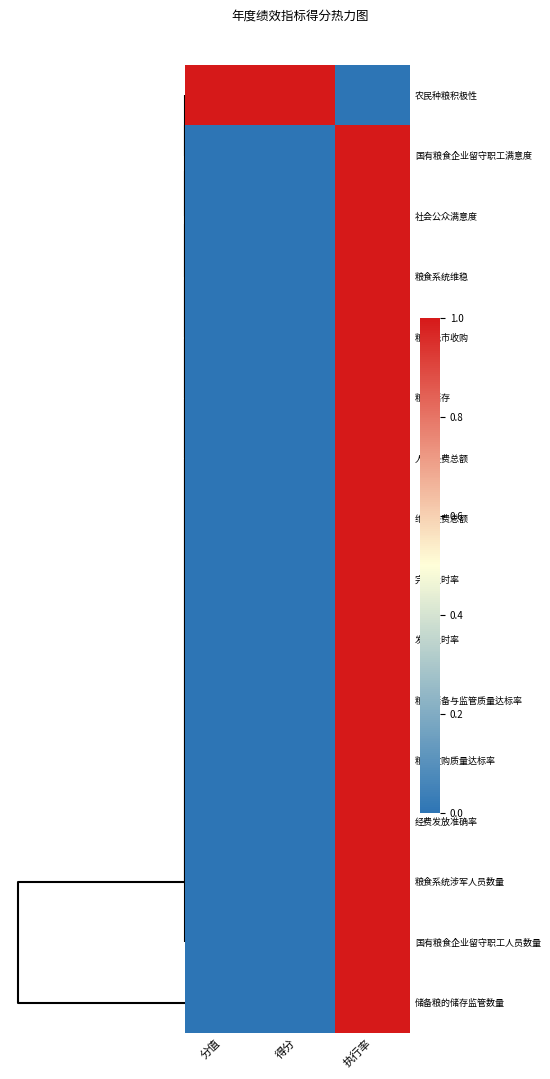

Reading left to right, transcribe all the data shown in this chart.

农民种粮积极性: 分值=1	得分=1	执行率=0
国有粮食企业留守职工满意度: 分值=0	得分=0	执行率=1
社会公众满意度: 分值=0	得分=0	执行率=1
粮食系统维稳: 分值=0	得分=0	执行率=1
粮食托市收购: 分值=0	得分=0	执行率=1
粮食储存: 分值=0	得分=0	执行率=1
人员经费总额: 分值=0	得分=0	执行率=1
维稳经费总额: 分值=0	得分=0	执行率=1
完成及时率: 分值=0	得分=0	执行率=1
发放及时率: 分值=0	得分=0	执行率=1
粮食储备与监管质量达标率: 分值=0	得分=0	执行率=1
粮食收购质量达标率: 分值=0	得分=0	执行率=1
经费发放准确率: 分值=0	得分=0	执行率=1
粮食系统涉军人员数量: 分值=0	得分=0	执行率=1
国有粮食企业留守职工人员数量: 分值=0	得分=0	执行率=1
储备粮的储存监管数量: 分值=0	得分=0	执行率=1